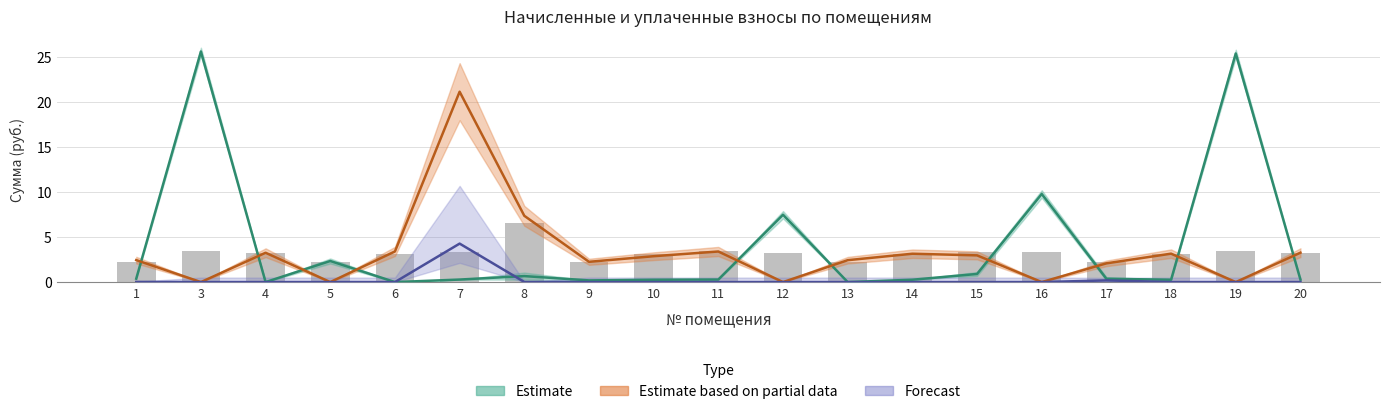

What is the average value?

3.2